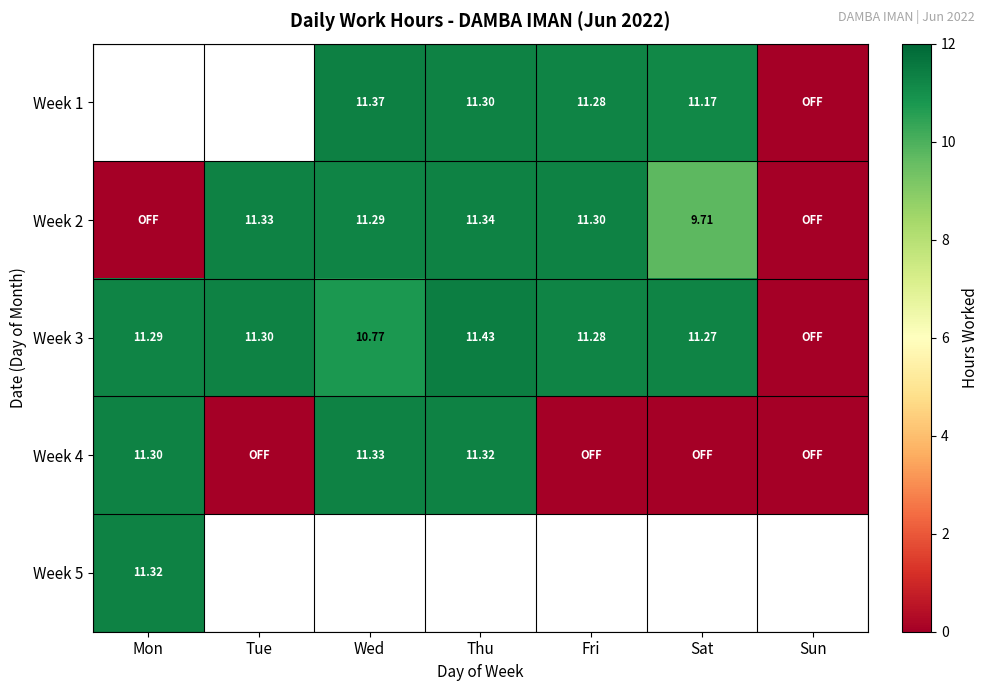

At which category does the chart reach its minimum across all series?

Sun